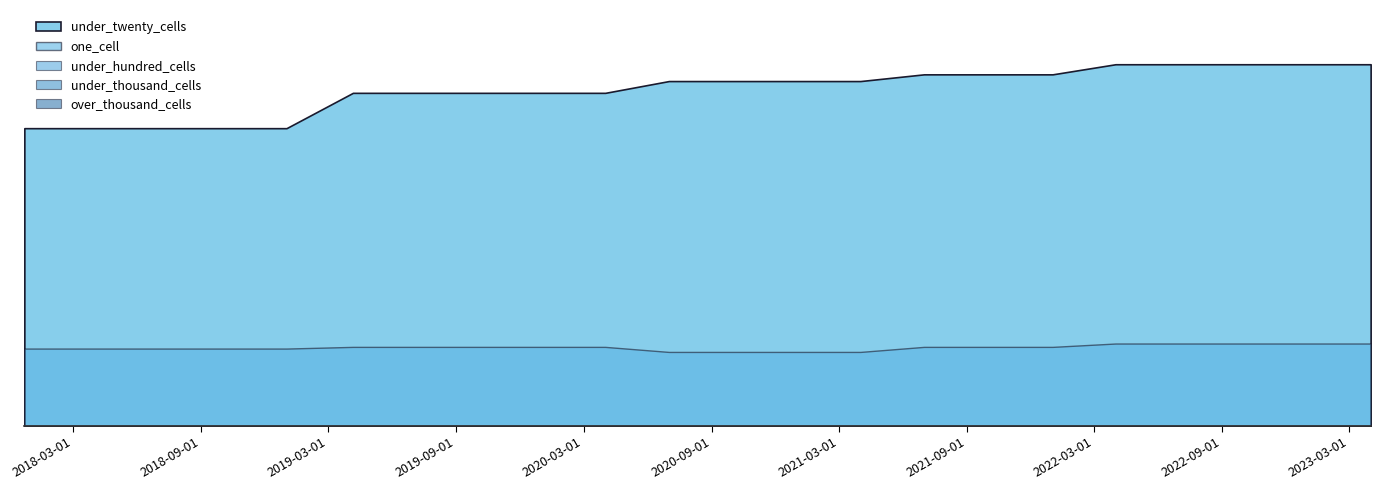

What is the greatest value displayed?

215